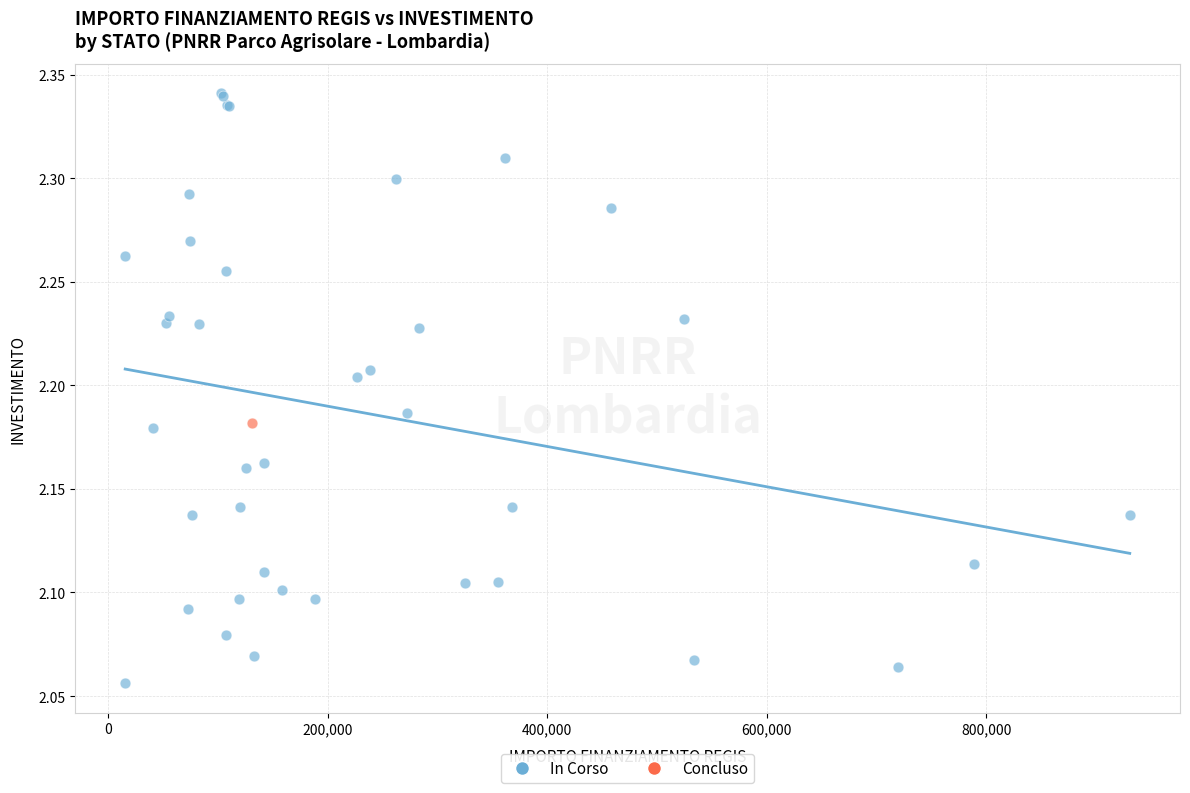

What are all the series names shown in the legend?

In Corso, Concluso